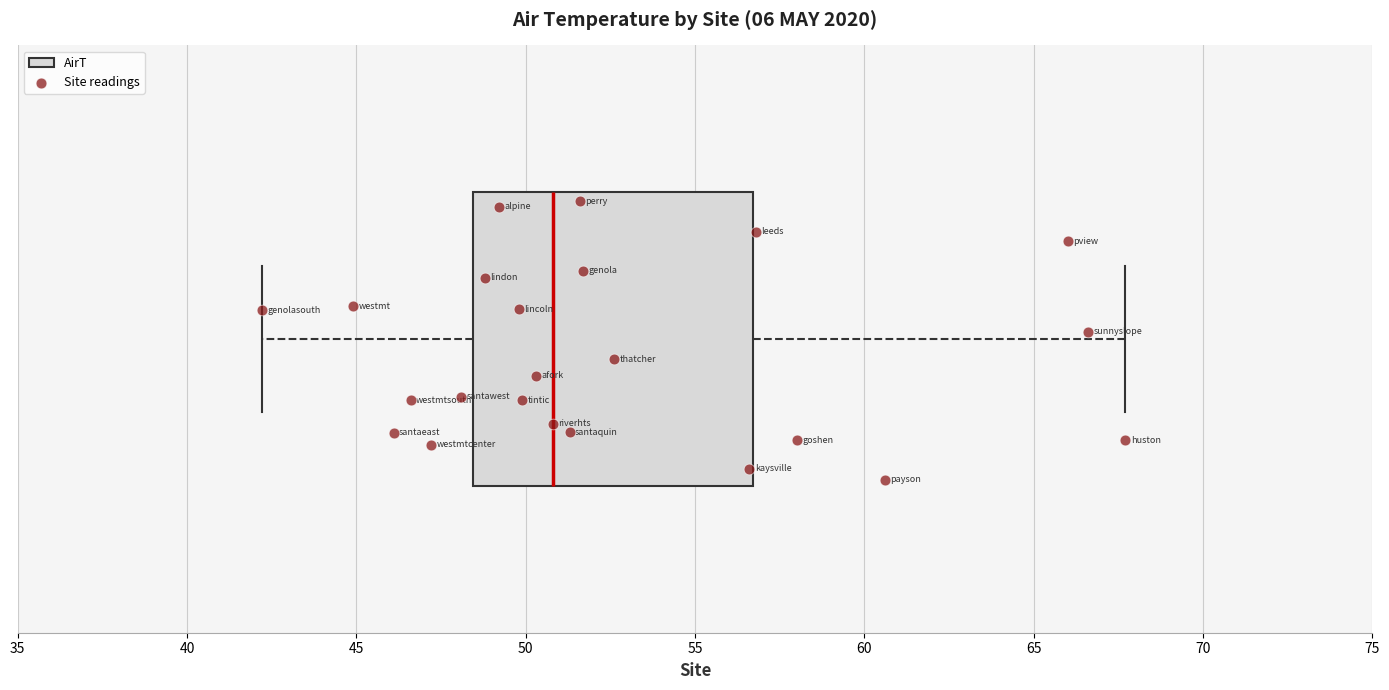

Read this box plot against the x-axis: the position of the median line, the range covered by the box, and the ends of both whiskers. The values are not printed on the chart, so give them approximately, as read against the axis.

median 51.0, box 48.5 to 56.5, whiskers 42.0 to 67.5